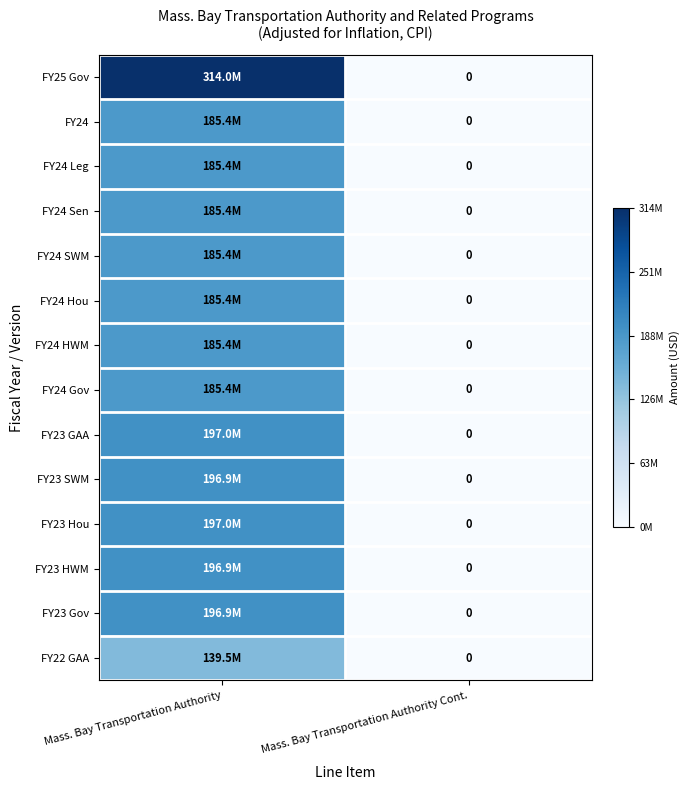

The value of FY23 Gov at Mass. Bay Transportation Authority is 351941171. True or false?

False